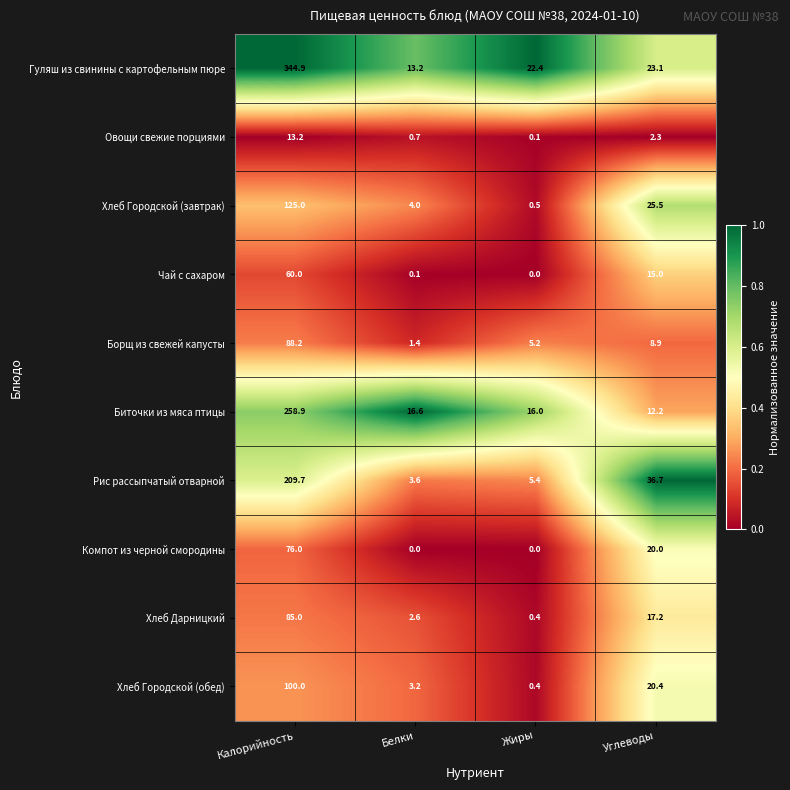

Is it true that Хлеб Городской (обед) equals 25.8 at Калорийность?

False